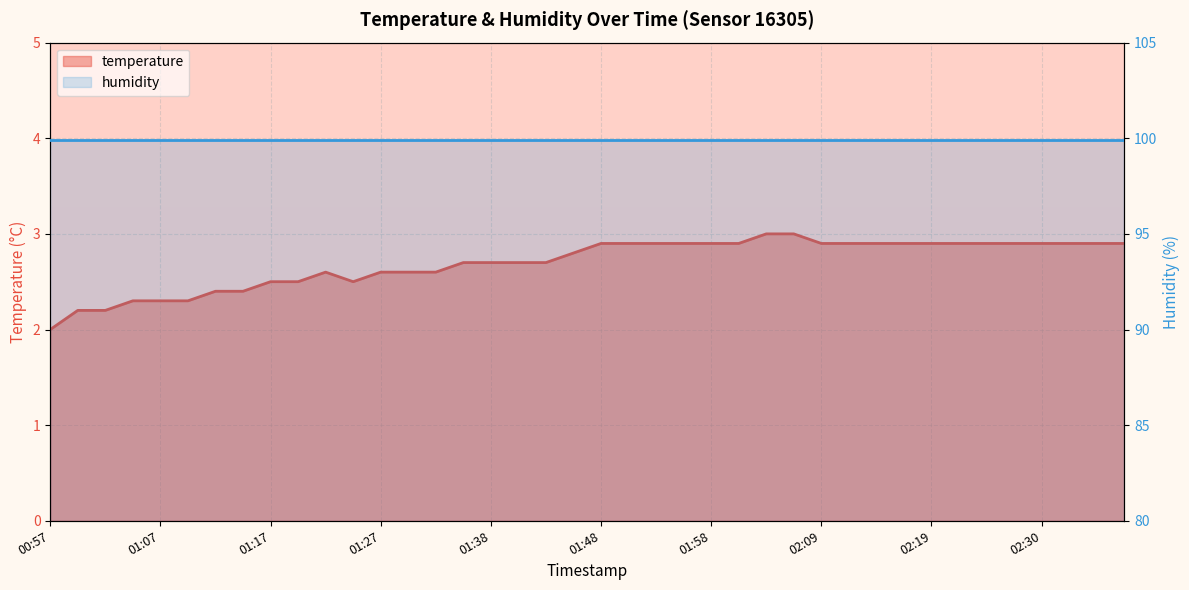

What is the smallest value displayed?

2.0